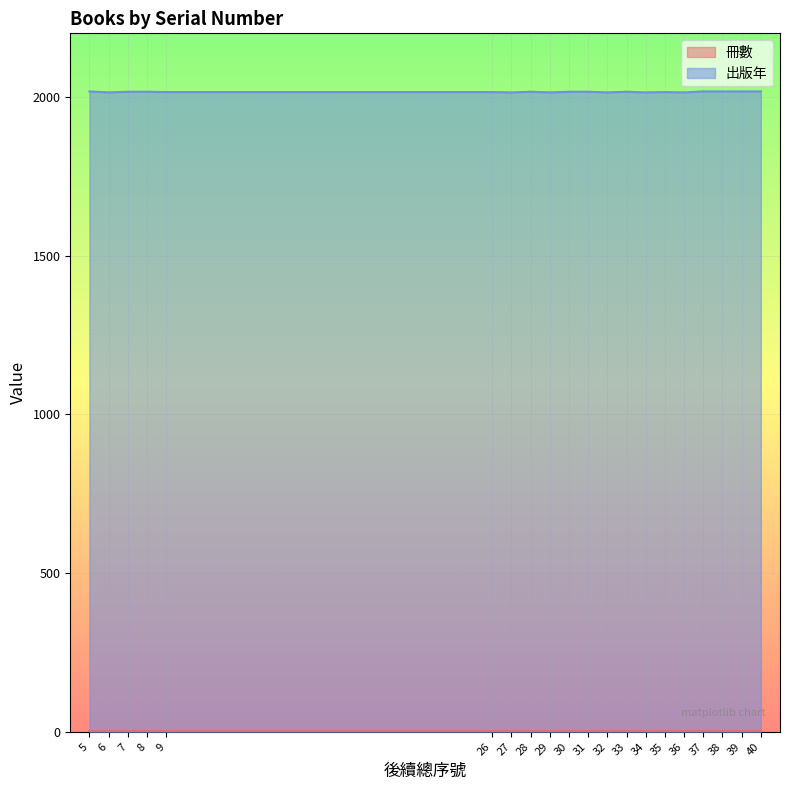

Reading left to right, transcribe all the data shown in this chart.

2017	2014	2016	2016	2015	2015	2014	2016	2014	2016	2016	2014	2016	2014	2015	2014	2017	2017	2017	2017